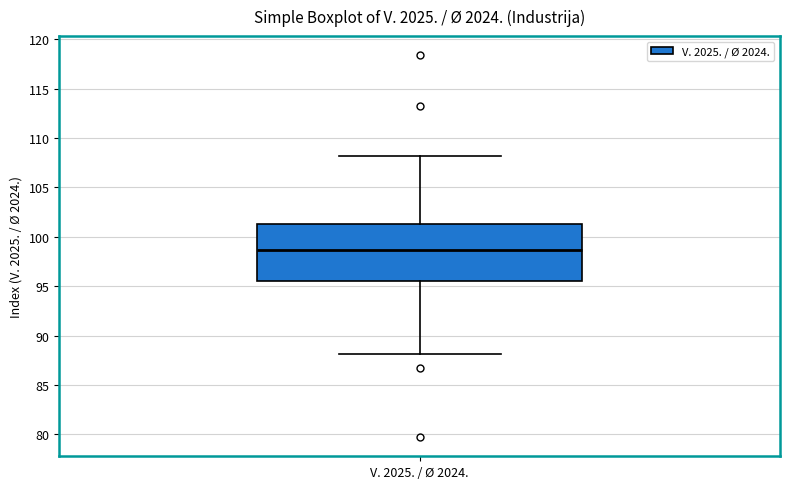

Where is the lower edge of the box for V. 2025. / Ø 2024. on the y-axis? The values are not printed on the chart, so give them approximately, as read against the axis.

95.5